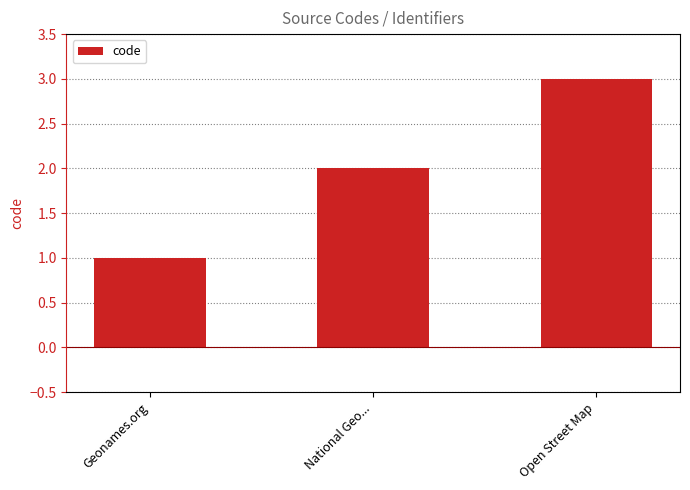

What is the minimum value shown in the chart?

1